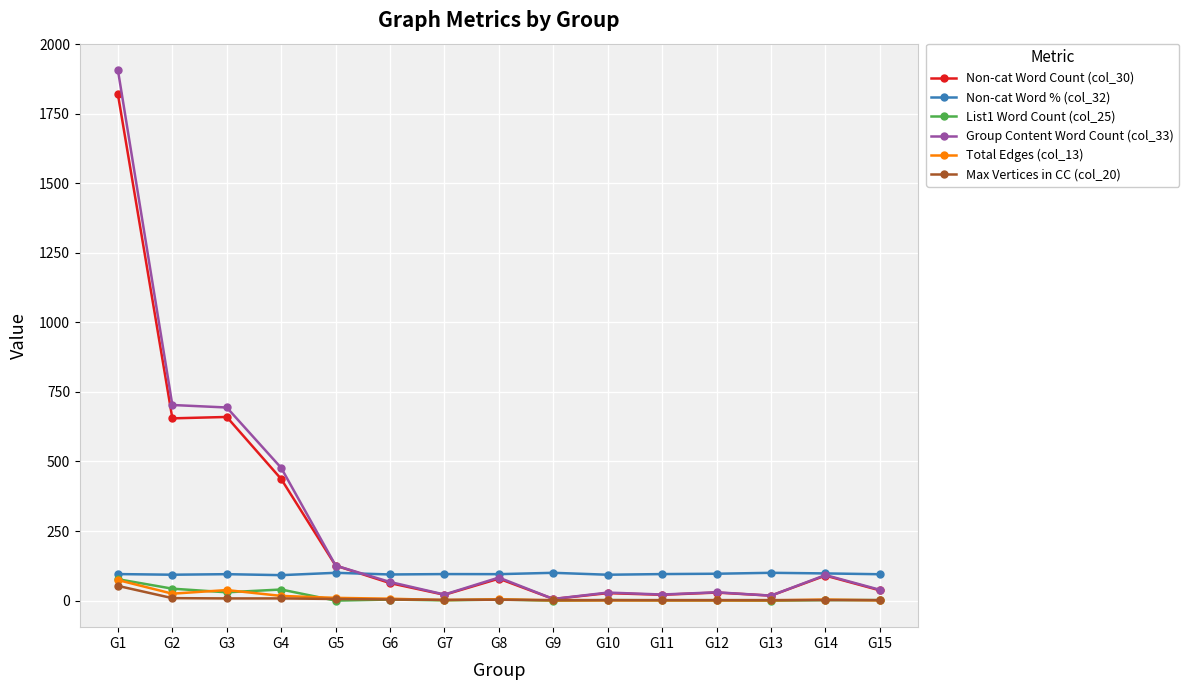

What are all the series names shown in the legend?

Non-cat Word Count (col_30), Non-cat Word % (col_32), List1 Word Count (col_25), Group Content Word Count (col_33), Total Edges (col_13), Max Vertices in CC (col_20)